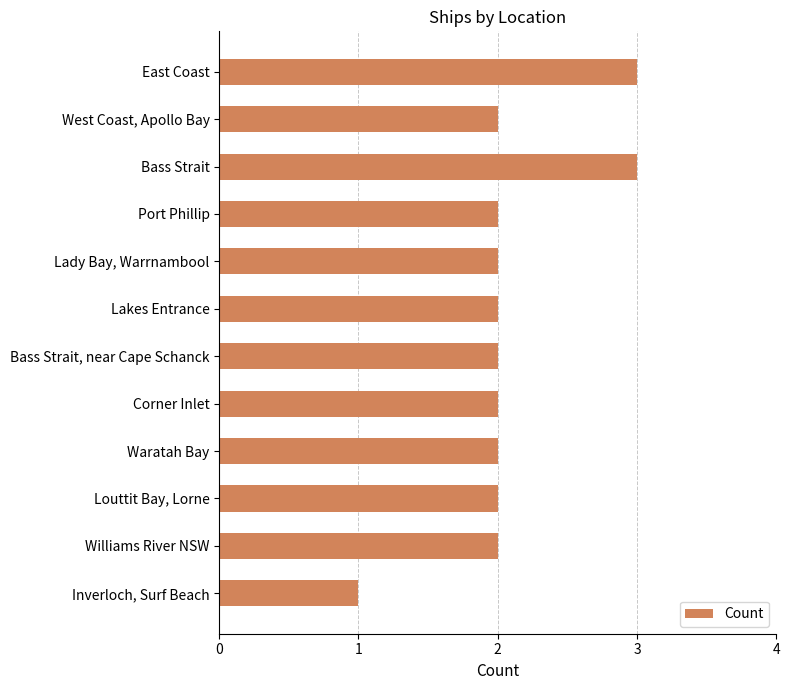

Reading top to bottom, transcribe all the data shown in this chart.

East Coast=3	West Coast, Apollo Bay=2	Bass Strait=3	Port Phillip=2	Lady Bay, Warrnambool=2	Lakes Entrance=2	Bass Strait, near Cape Schanck=2	Corner Inlet=2	Waratah Bay=2	Louttit Bay, Lorne=2	Williams River NSW=2	Inverloch, Surf Beach=1